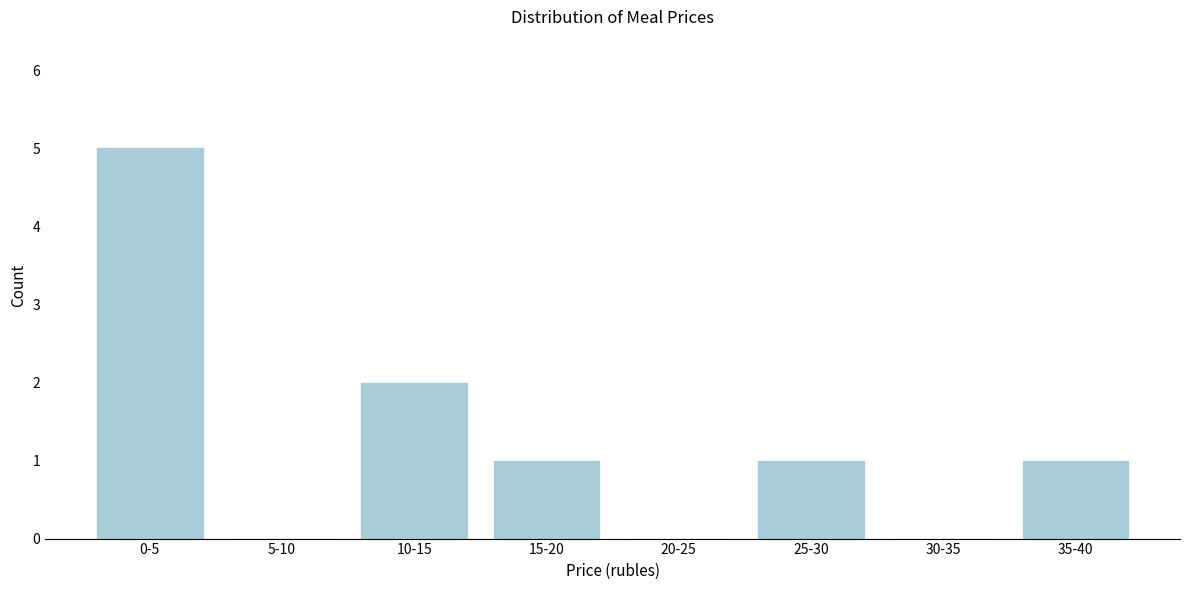

Reading left to right, transcribe all the data shown in this chart.

0-5=5	5-10=0	10-15=2	15-20=1	20-25=0	25-30=1	30-35=0	35-40=1